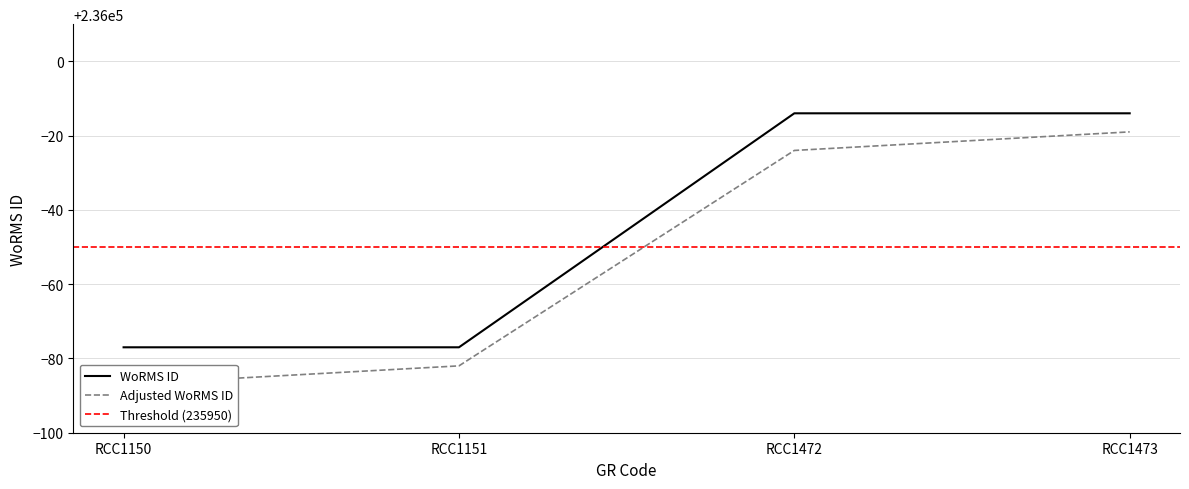

Rank the categories by value from highest to lowest.

RCC1472, RCC1473, RCC1150, RCC1151